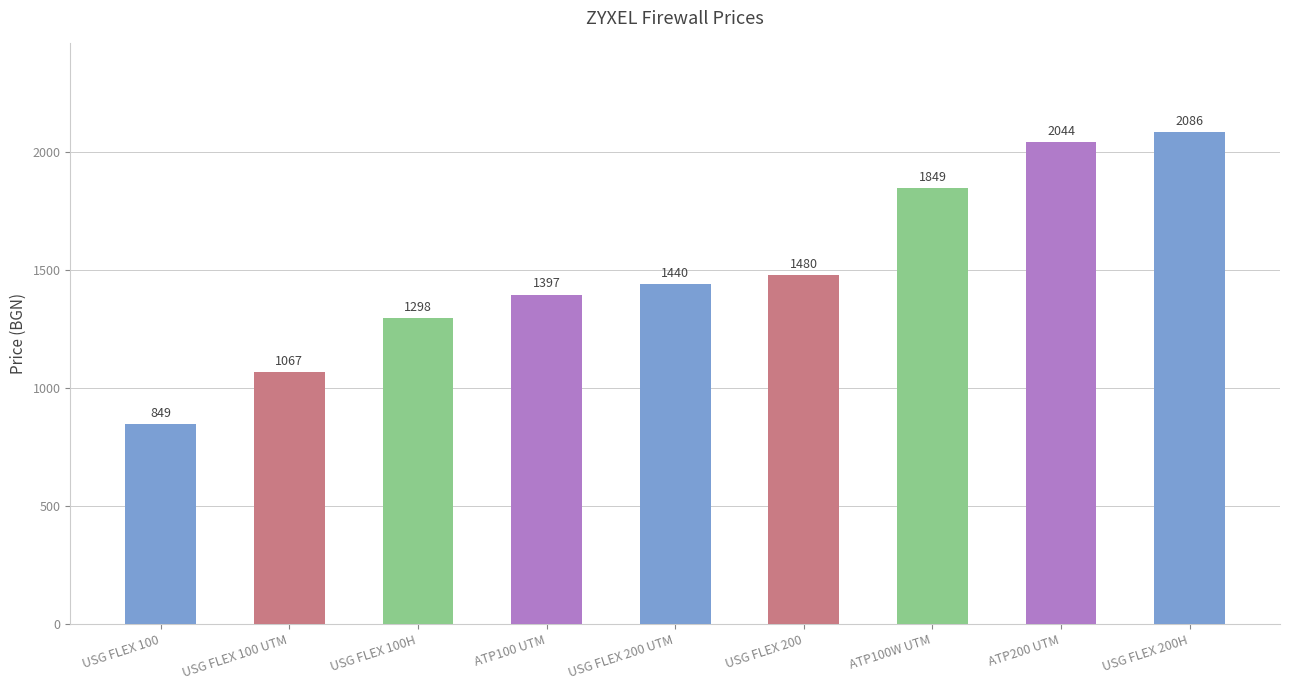

What is the average value?

1501.0